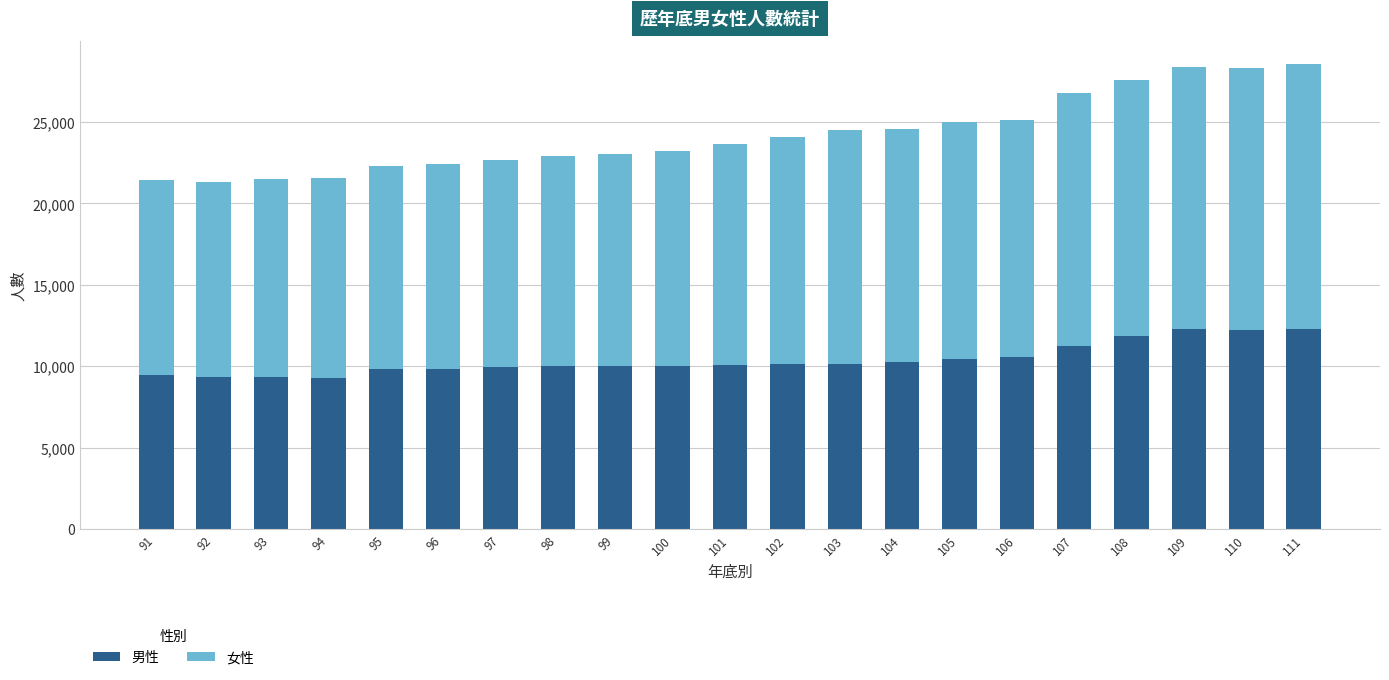

What is the difference between the second highest and minimum values in the 男性 series?

2961